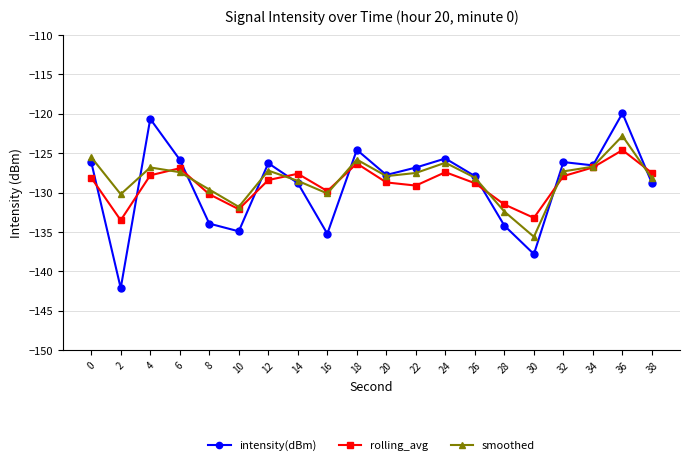

What is the approximate value of smoothed at 22?

-127.5